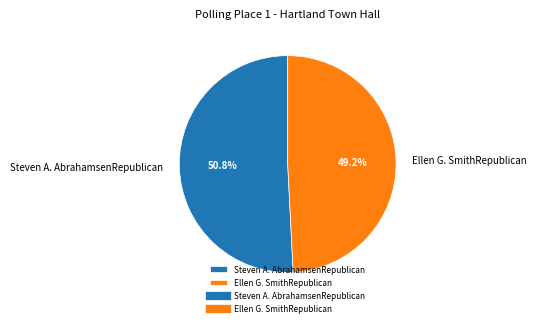

Which slice is the largest?

Steven A. AbrahamsenRepublican